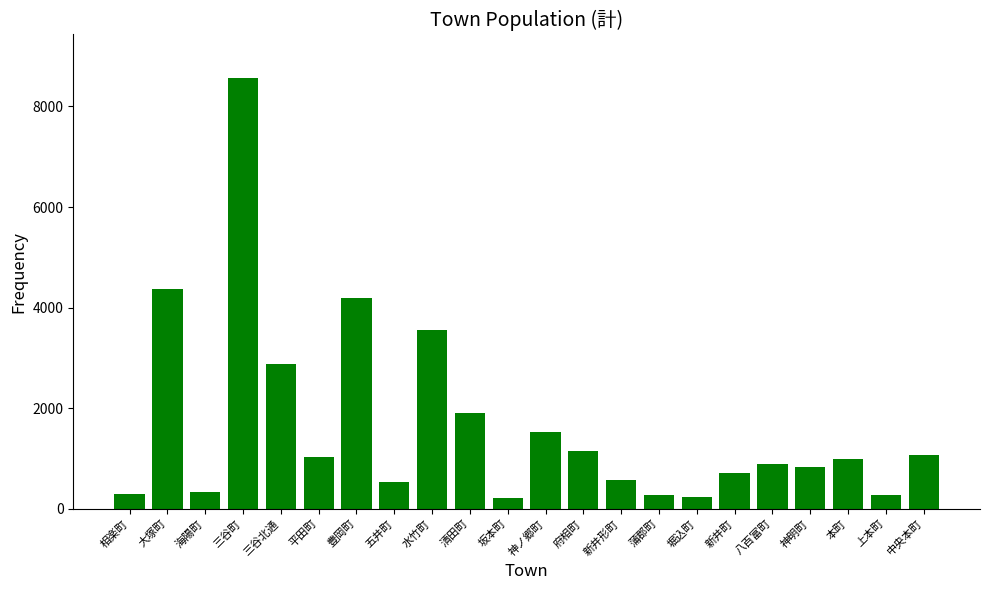

At which label does the data first exceed 986?

大塚町